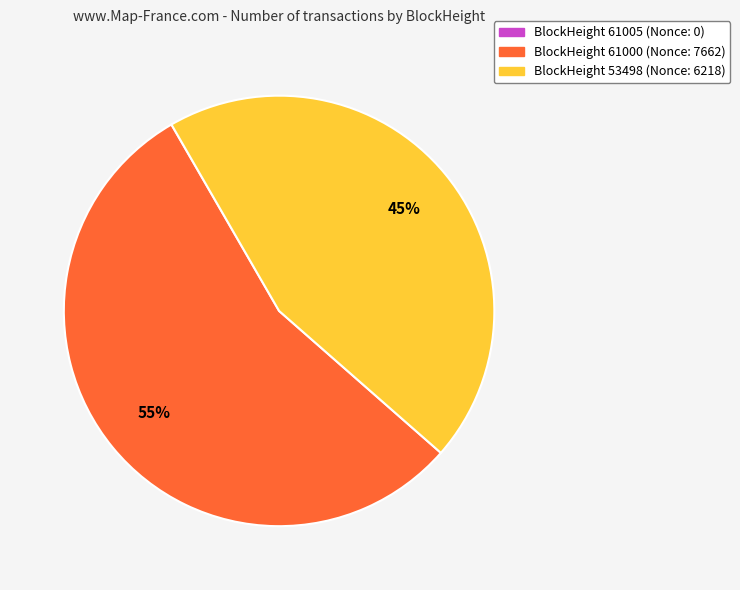

Is there any slice that represents more than half of the pie?

Yes